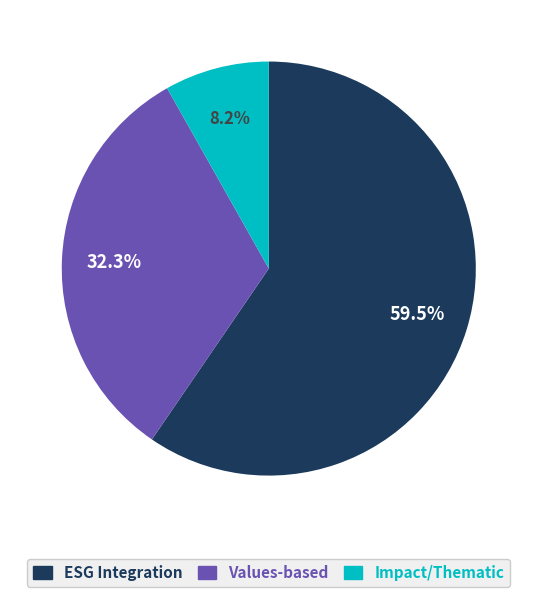

Is there any slice that represents more than half of the pie?

Yes